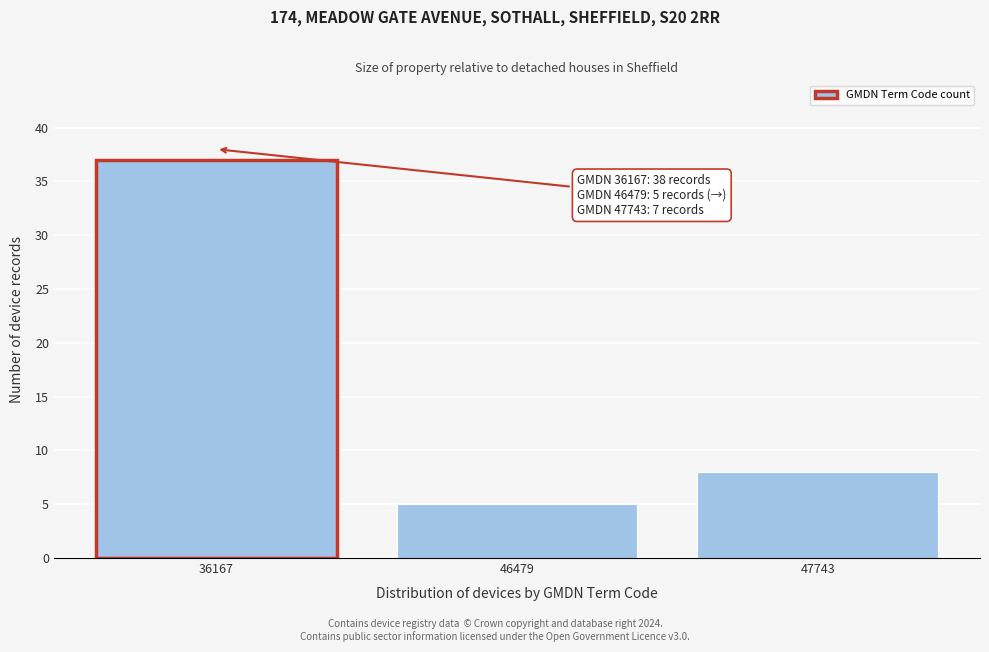

Reading right to left, list all the values displayed in this chart.

47743=8	46479=5	36167=37